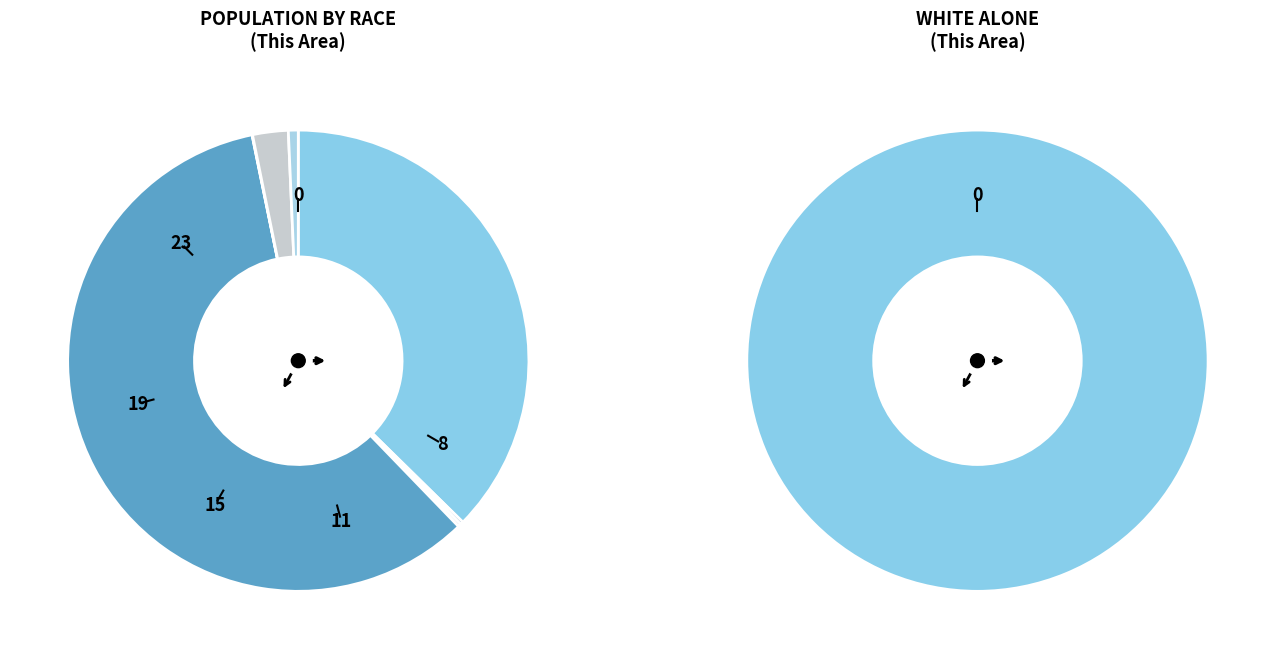

True or false: Some Other Race alone accounts for 2% of the total.

True